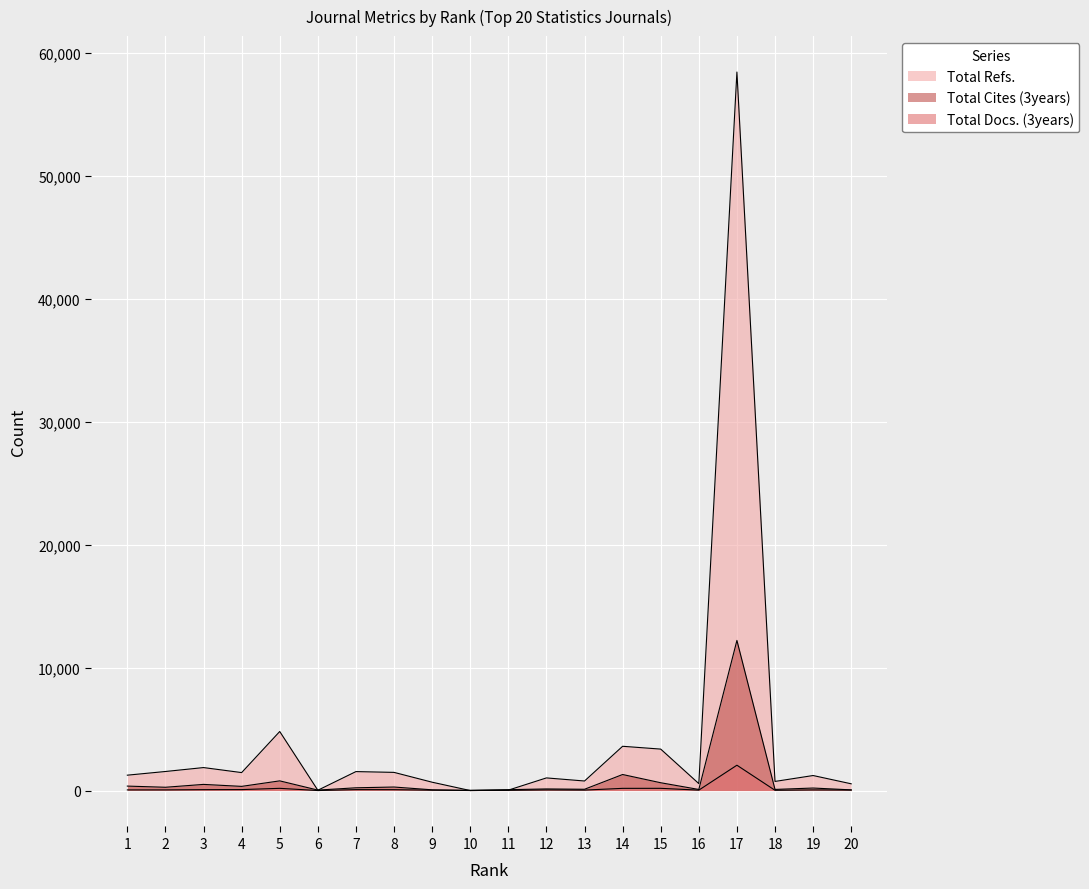

What is the sum of all Total Cites (3years) values?

17765